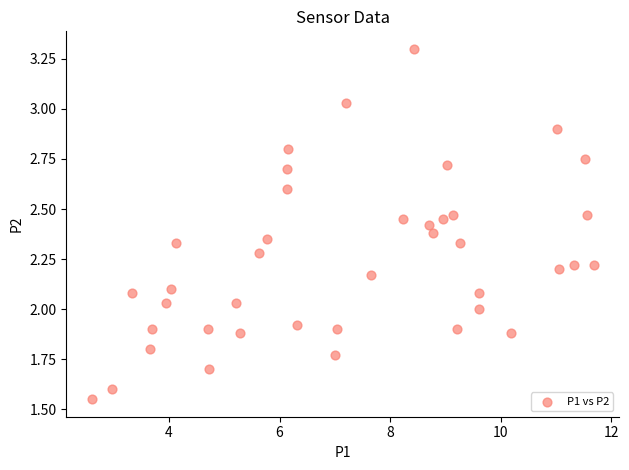

What is the range of X values (max minus min)?

9.1